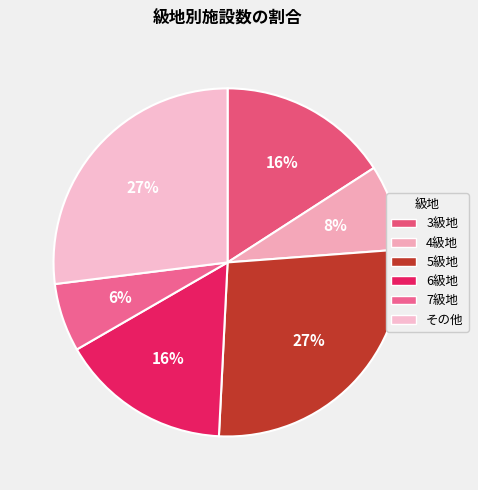

Count the number of slices in the pie.

6